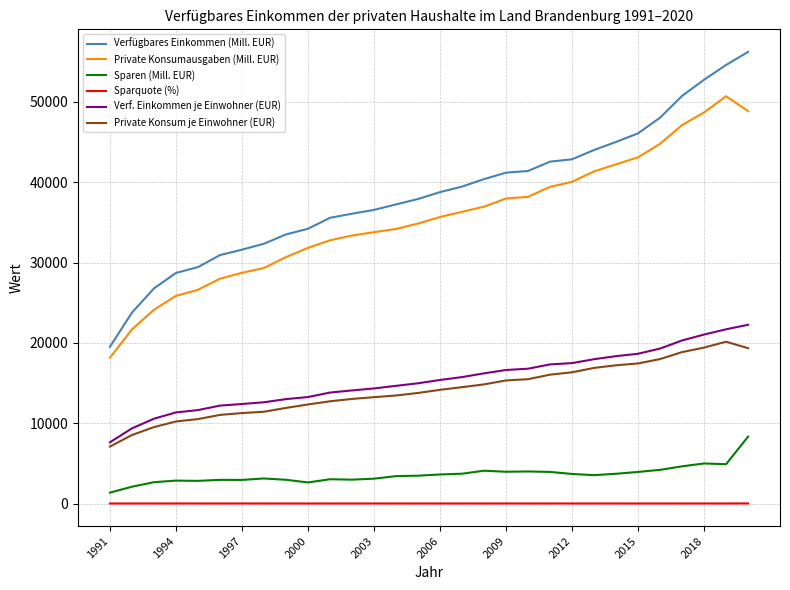

What is the difference between the second highest and second lowest values in the Sparen (Mill. EUR) series?

2896.3